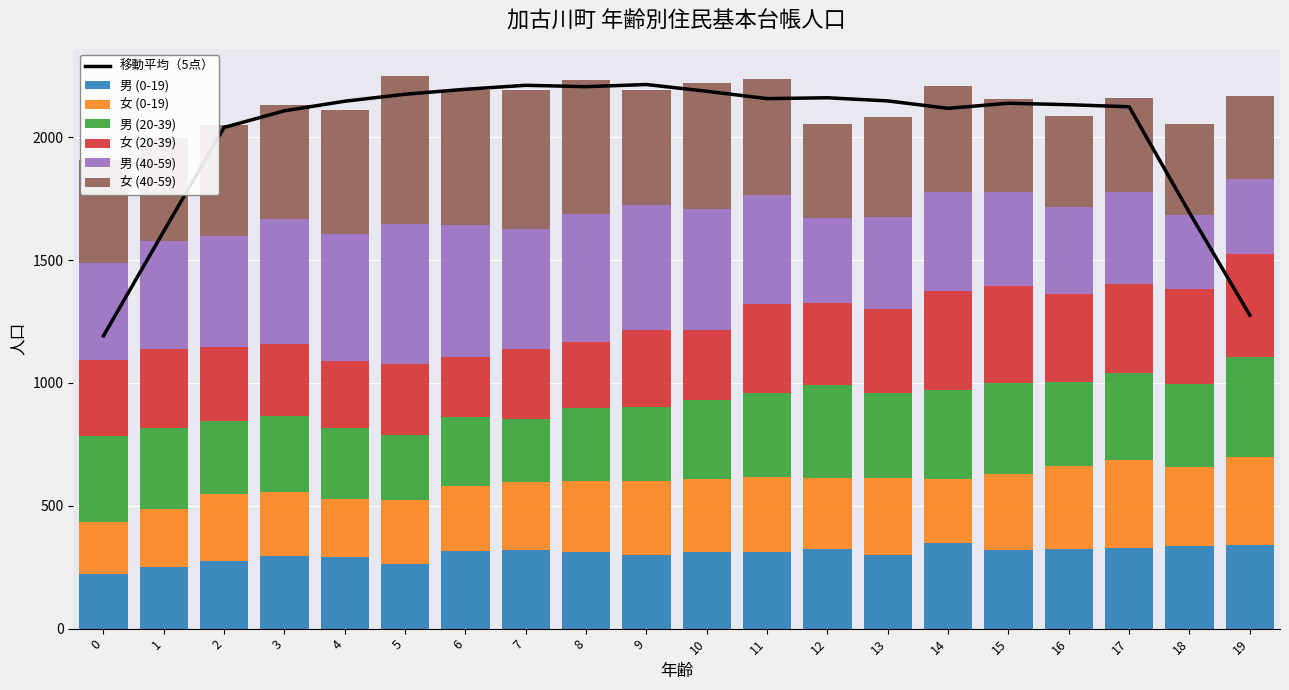

What is the value of the 男 (0-19) bar at the 4th from the left?

297